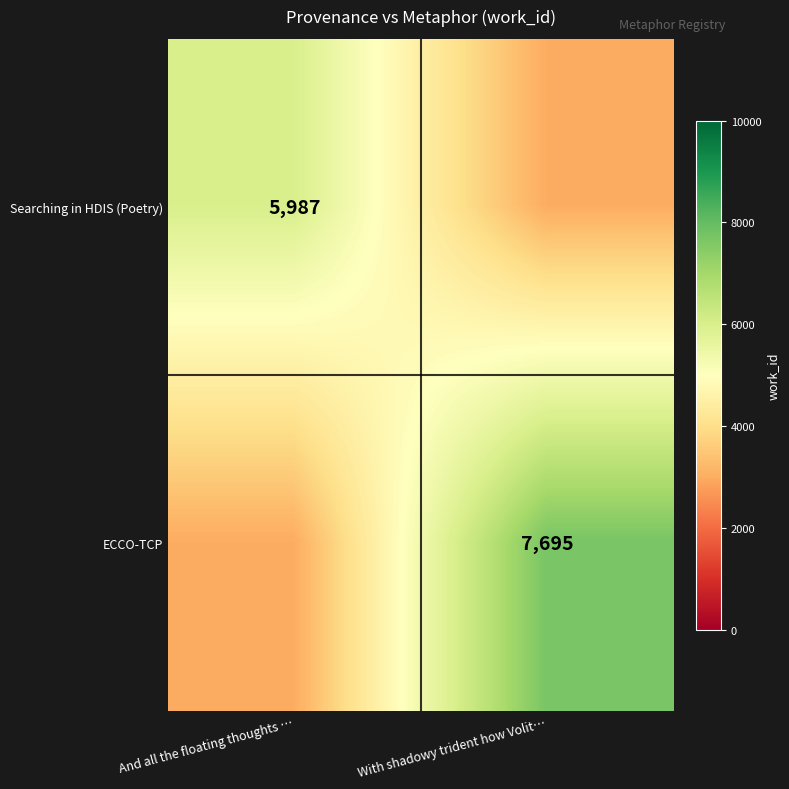

At which category does the chart reach its minimum across all series?

With shadowy trident how Volit…